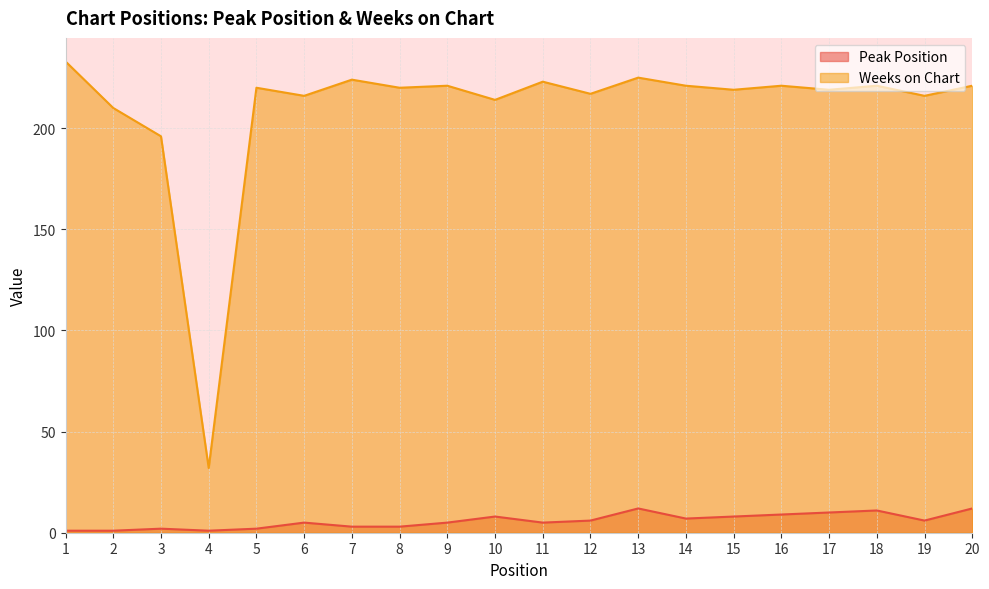

True or false: Peak Position and Weeks on Chart cross at least once.

False